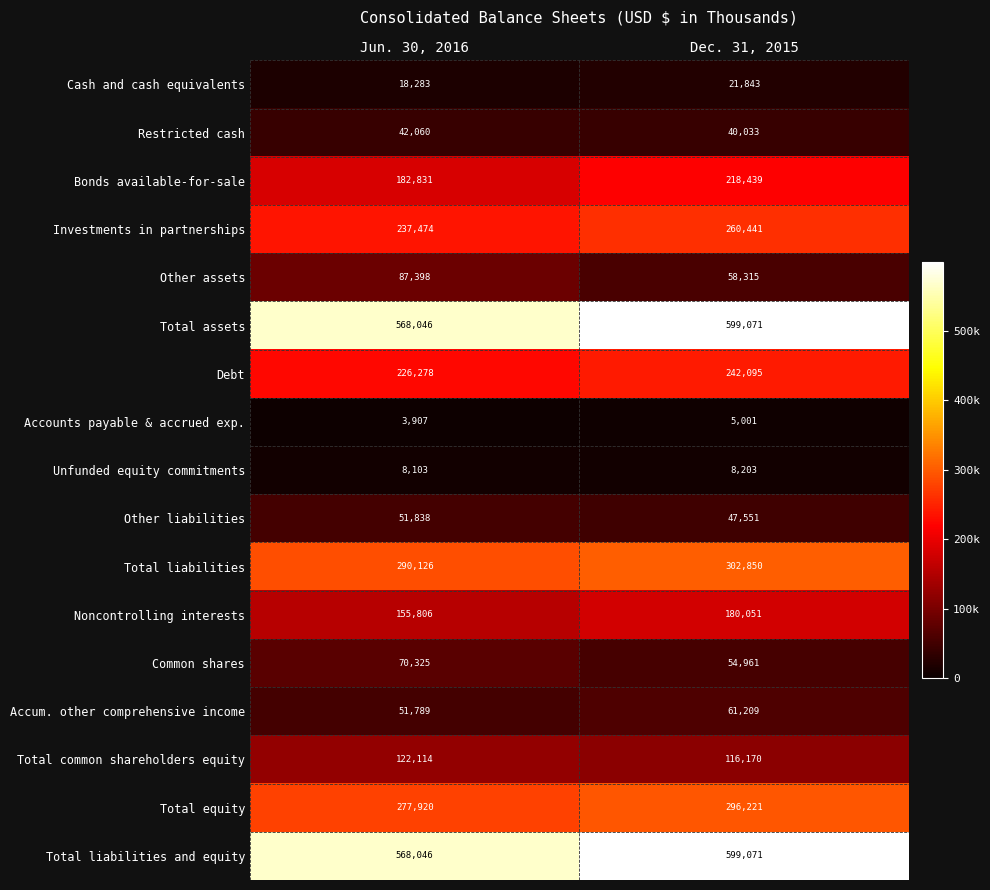

What value does the Debt series have at Jun. 30, 2016, to the nearest 10?

226280